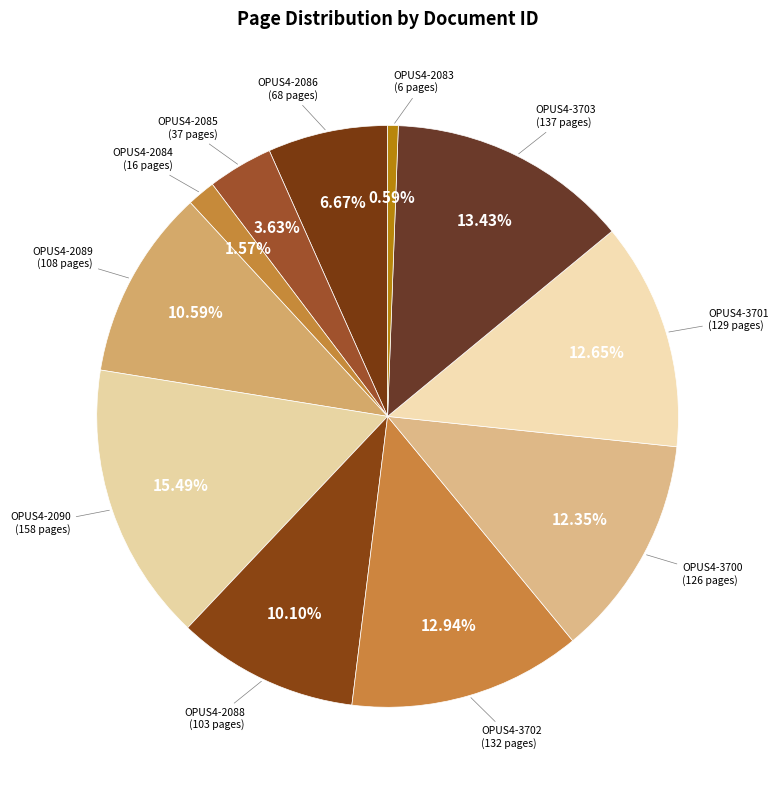

How many slices are in this pie chart?

11